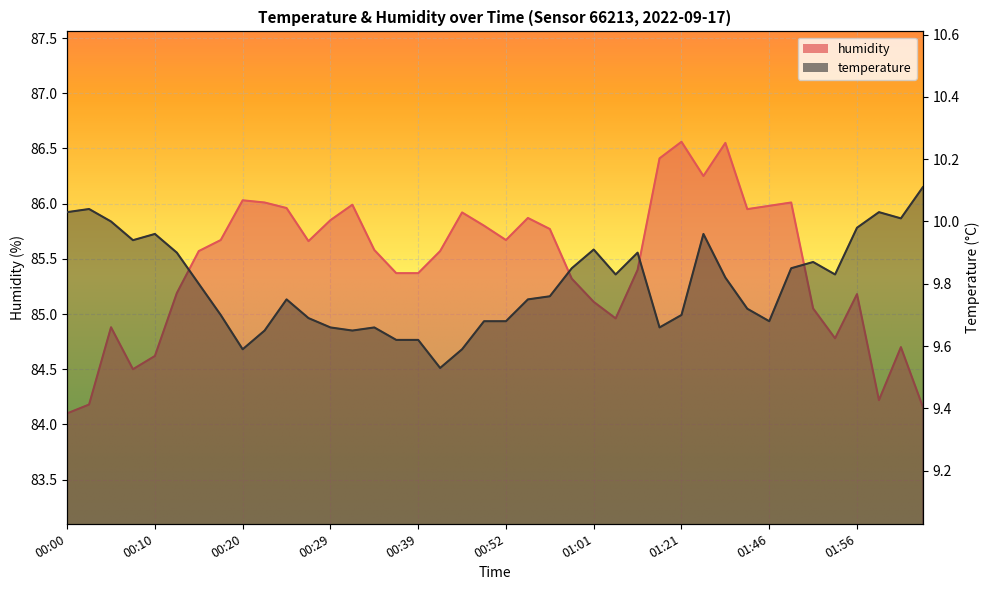

Reading right to left, transcribe all the data shown in this chart.

temperature: 10.1	10.0	10.0	10.0	9.8	9.9	9.8	9.7	9.7	9.8	10.0	9.7	9.7	9.9	9.8	9.9	9.8	9.8	9.8	9.7	9.7	9.6	9.5	9.6	9.6	9.7	9.7	9.7	9.7	9.8	9.7	9.6	9.7	9.8	9.9	10.0	9.9	10.0	10.0	10.0
humidity: 84.2	84.7	84.2	85.2	84.8	85.0	86.0	86.0	86.0	86.5	86.2	86.6	86.4	85.4	85.0	85.1	85.3	85.8	85.9	85.7	85.8	85.9	85.6	85.4	85.4	85.6	86.0	85.8	85.7	86.0	86.0	86.0	85.7	85.6	85.2	84.6	84.5	84.9	84.2	84.1